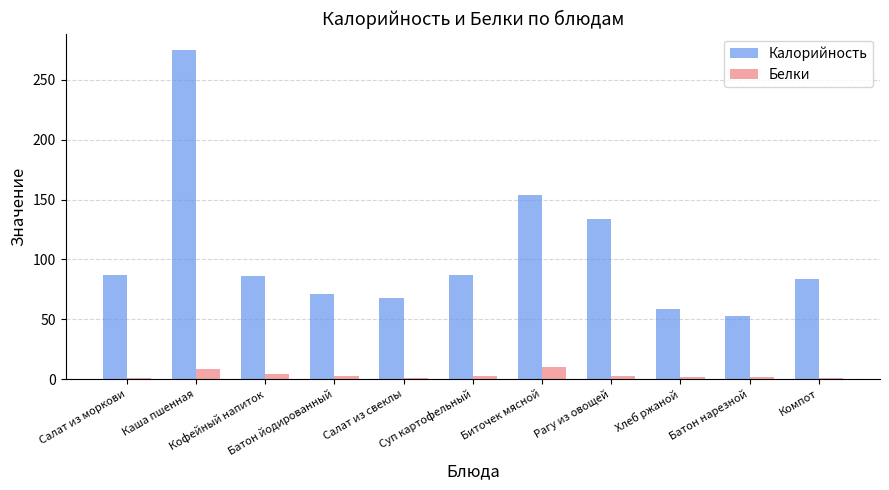

What is the sum of all Белки values?

35.9